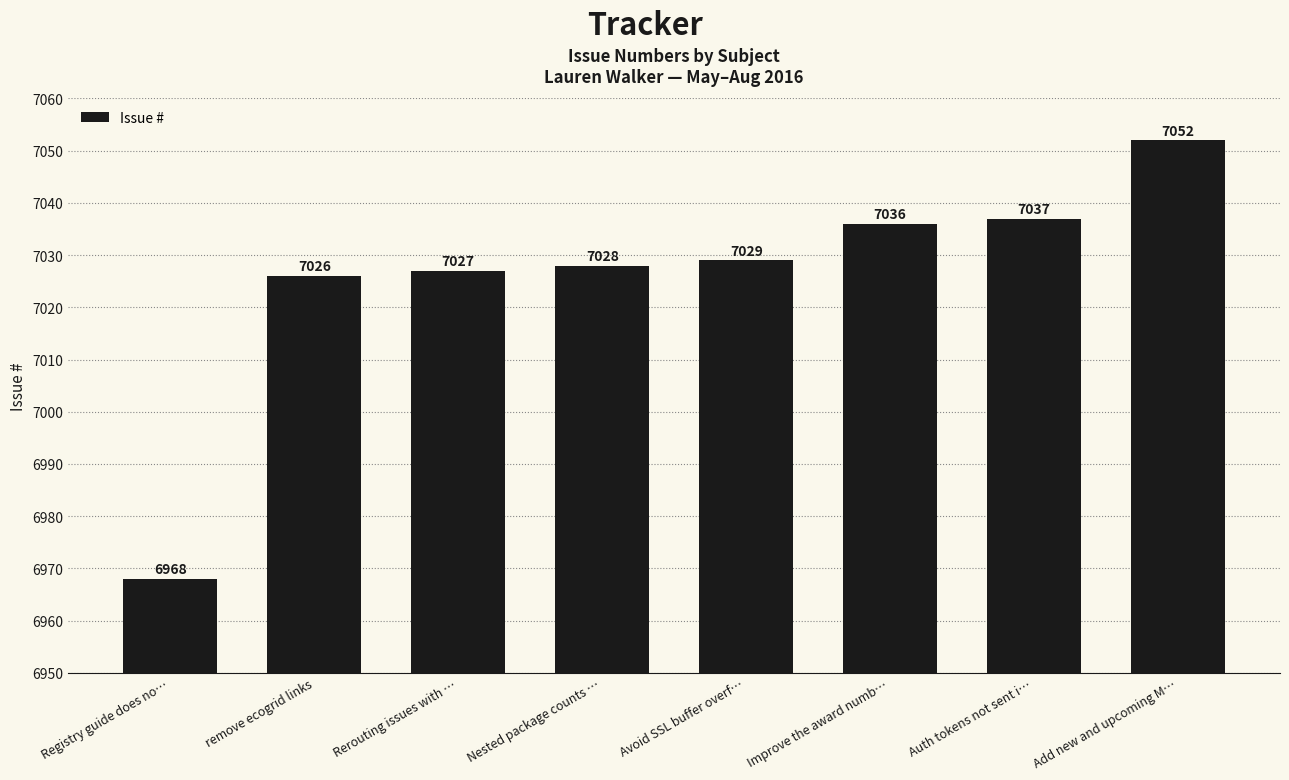

Approximately how many times larger is the value at Avoid SSL buffer overf… compared to Improve the award numb…?

1.0